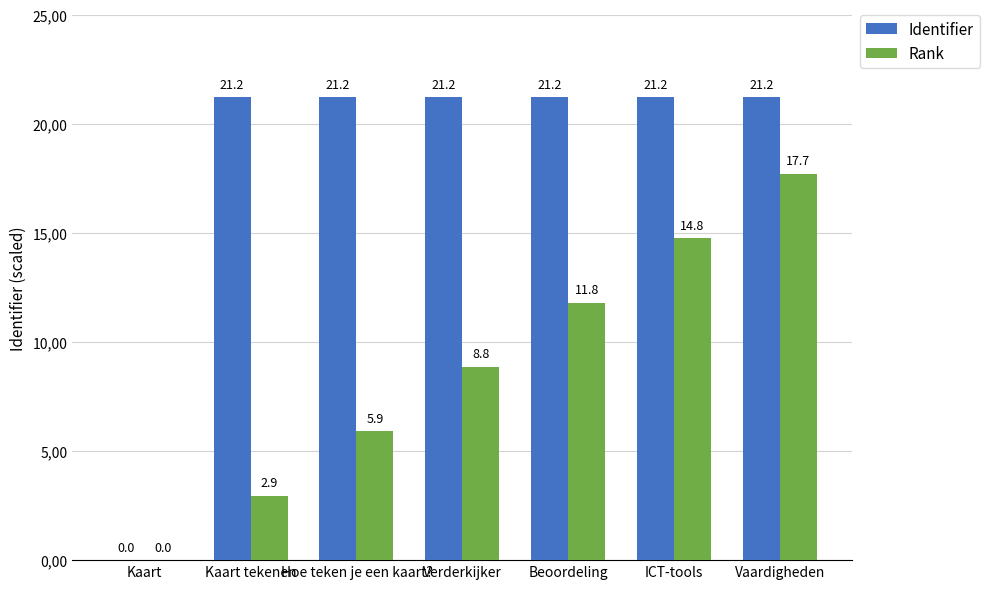

What is the average value of the Identifier series?

18.2